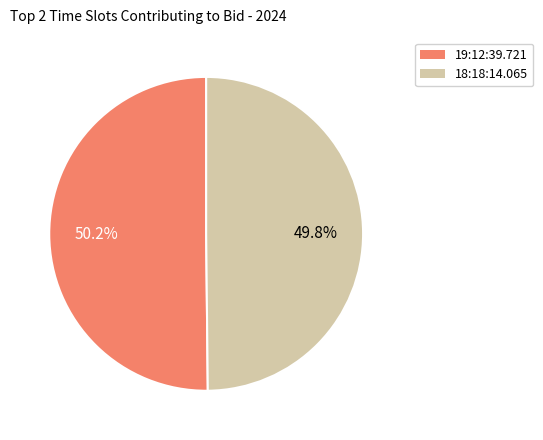

What is the ratio of the value at 18:18:14.065 to the value at 19:12:39.721?

1.0